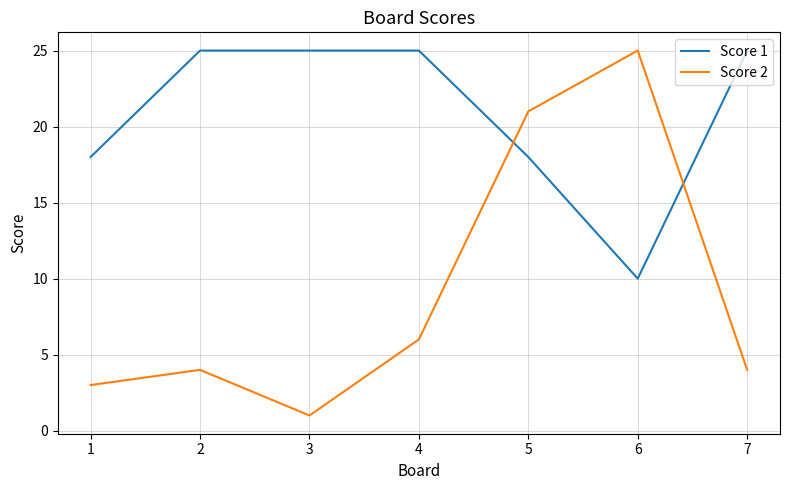

True or false: Score 1 has more than 2 points higher than both neighbors.

False